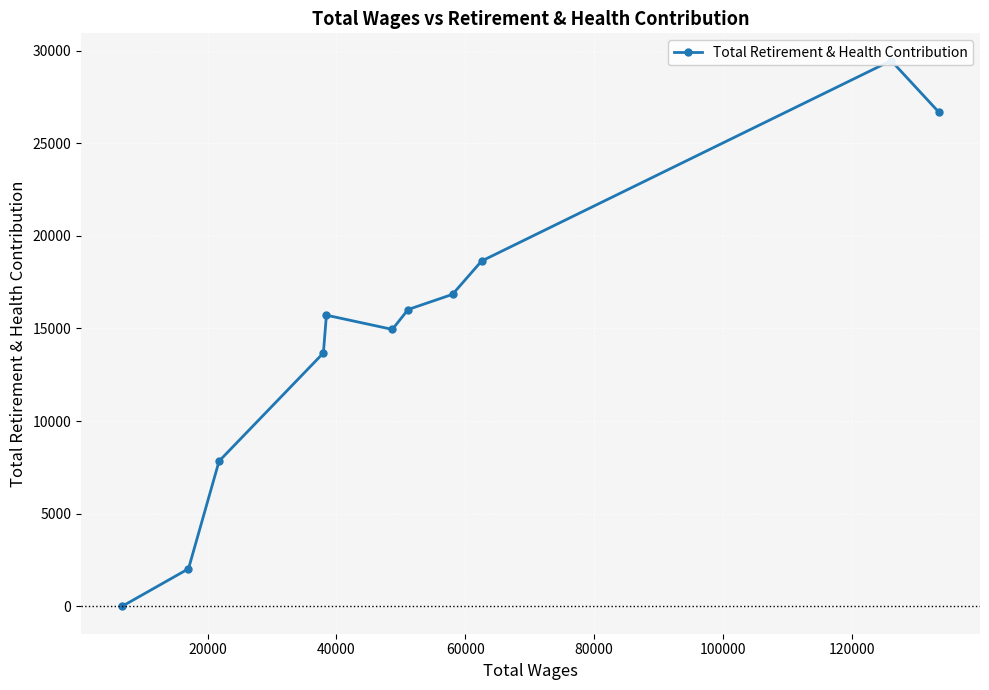

How many categories are shown in the chart?

11